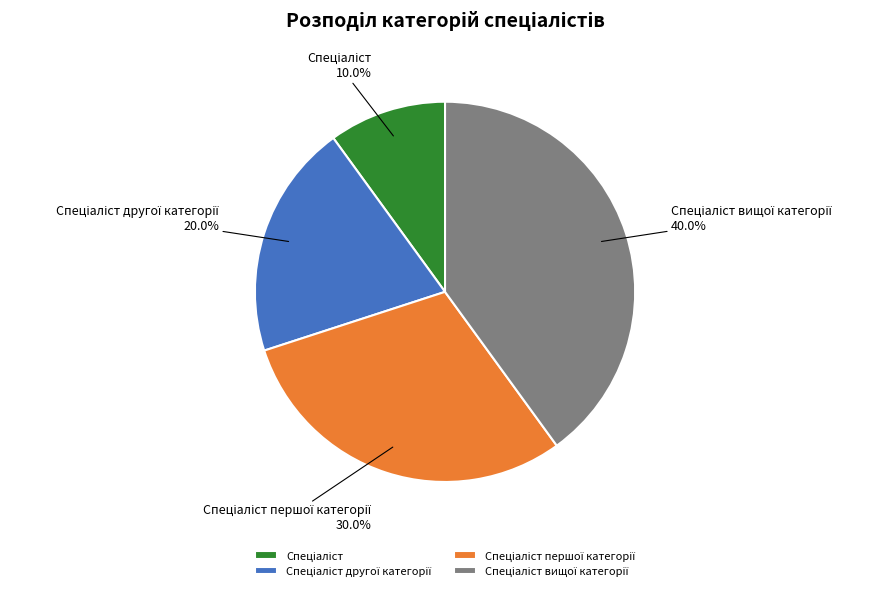

Is there a majority slice in this chart?

No